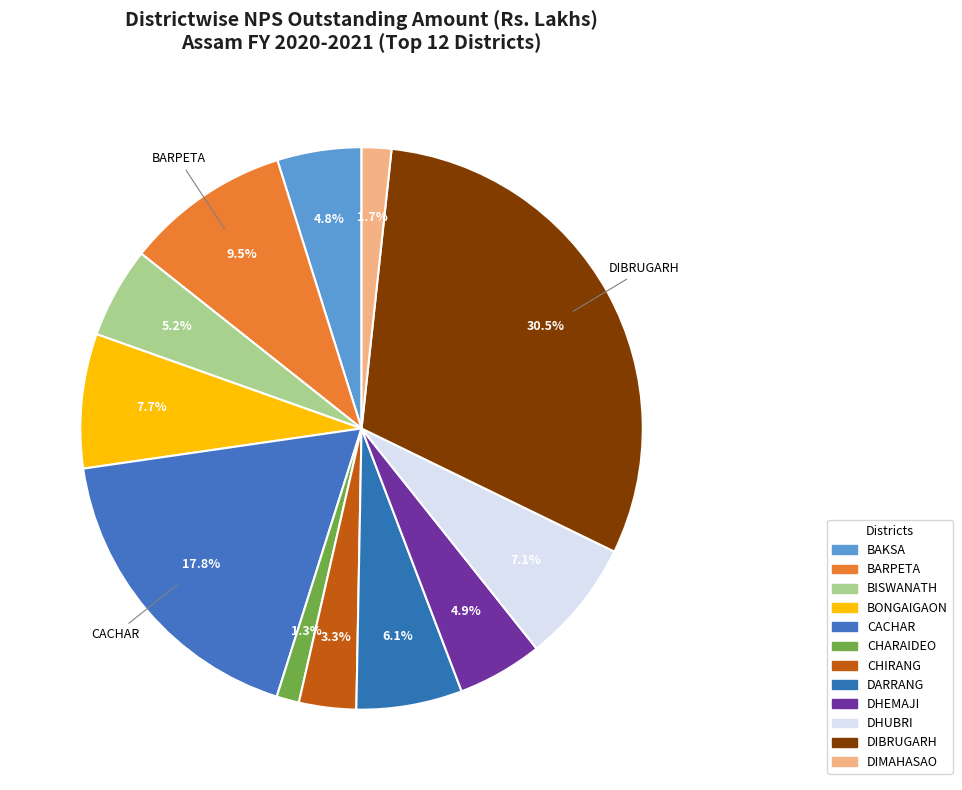

How many slices are in this pie chart?

12